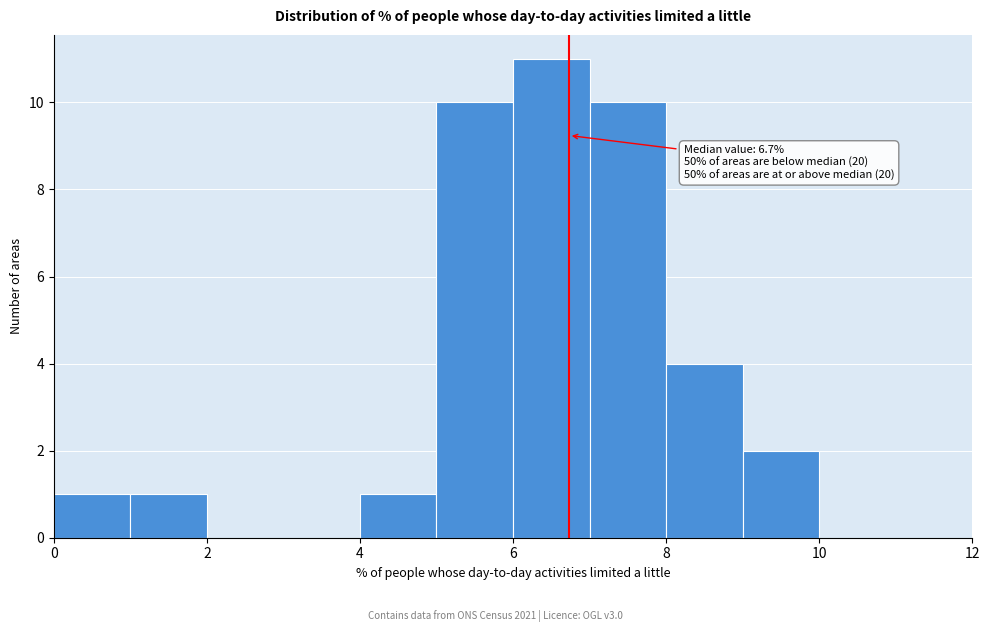

Which range on the x-axis has the tallest bar?

6 to 7